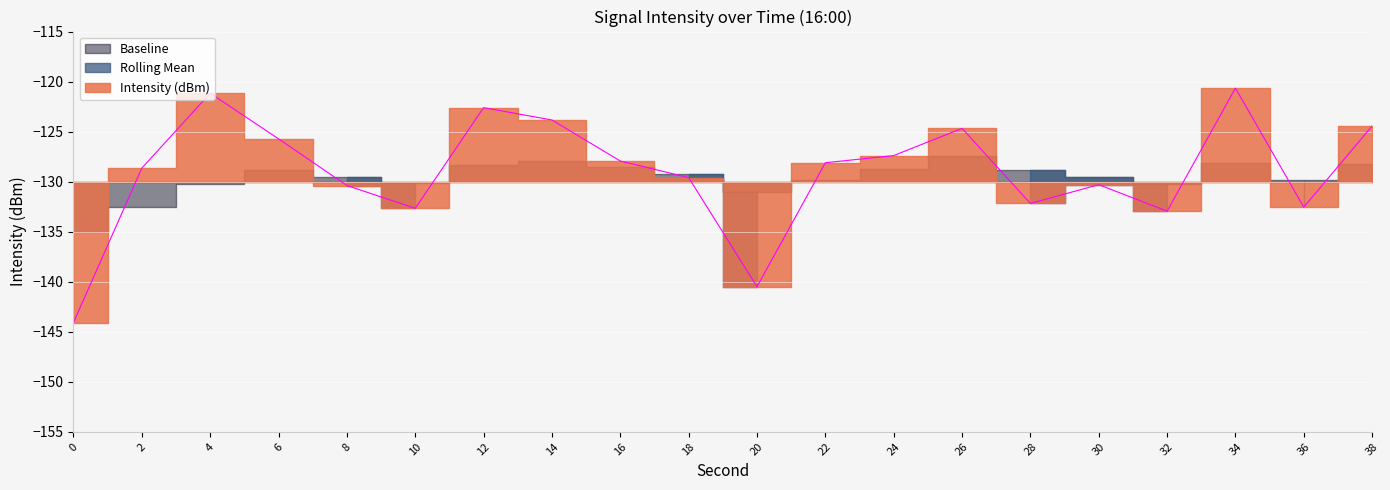

Does the chart display data point markers on the line(s)?

No